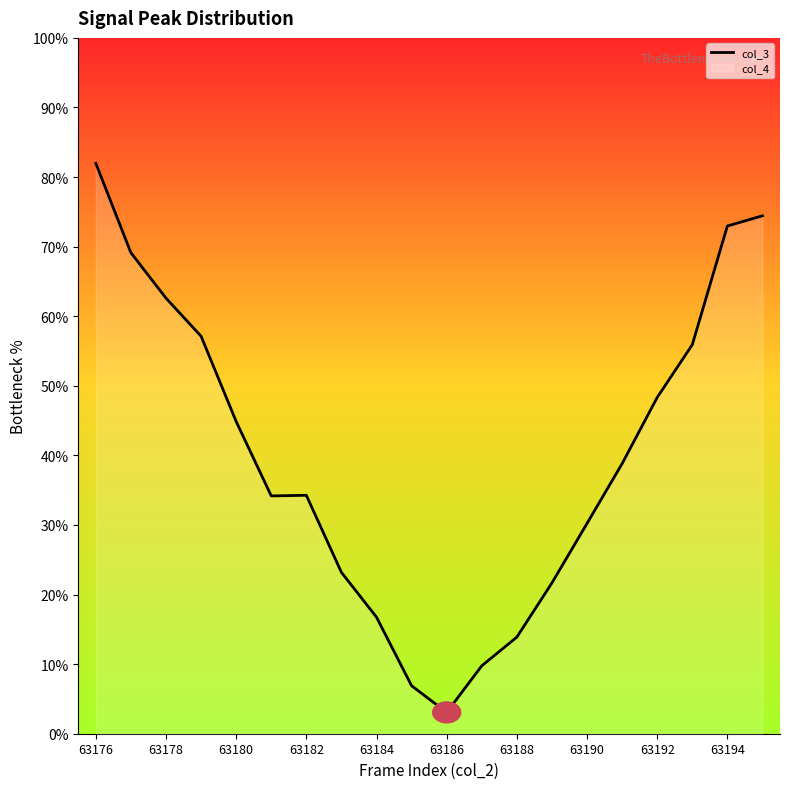

What is the difference between the maximum and minimum values?

78.9